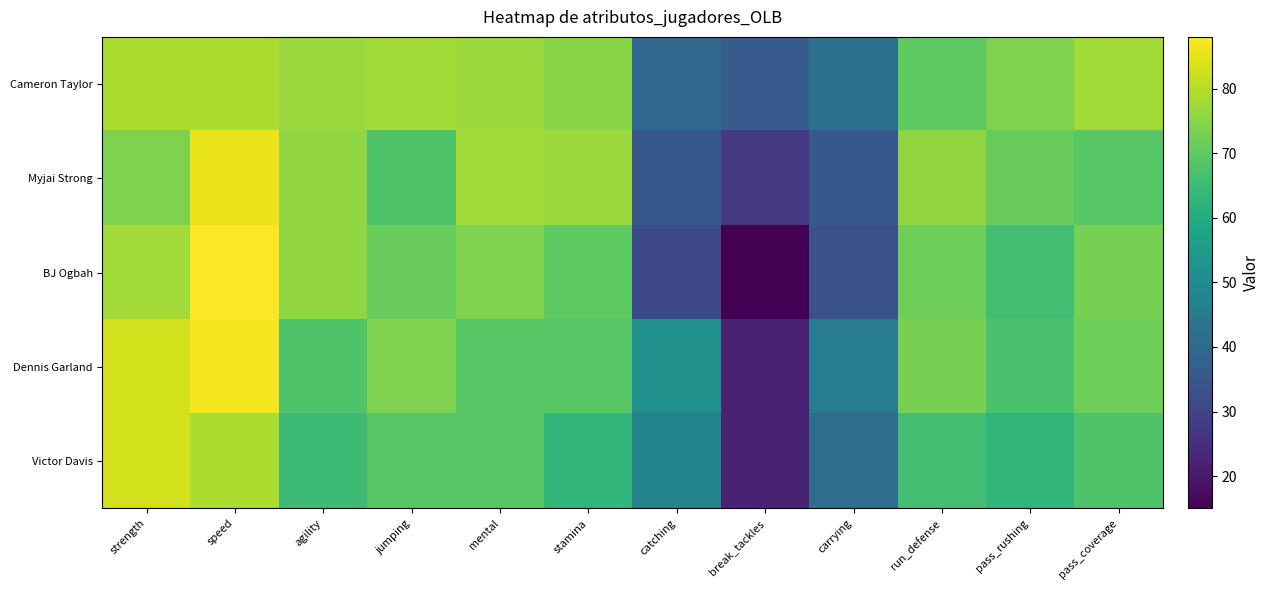

Reading left to right, list all the values displayed in this chart.

Cameron Taylor: strength=79	speed=79	agility=77	jumping=78	mental=77	stamina=75	catching=40	break_tackles=36	carrying=42	run_defense=70	pass_rushing=74	pass_coverage=78
Myjai Strong: strength=74	speed=86	agility=76	jumping=68	mental=78	stamina=77	catching=35	break_tackles=27	carrying=35	run_defense=76	pass_rushing=71	pass_coverage=69
BJ Ogbah: strength=78	speed=88	agility=76	jumping=71	mental=74	stamina=70	catching=31	break_tackles=15	carrying=33	run_defense=72	pass_rushing=66	pass_coverage=73
Dennis Garland: strength=83	speed=87	agility=68	jumping=74	mental=69	stamina=69	catching=52	break_tackles=22	carrying=46	run_defense=73	pass_rushing=67	pass_coverage=72
Victor Davis: strength=83	speed=79	agility=65	jumping=69	mental=69	stamina=63	catching=48	break_tackles=22	carrying=41	run_defense=66	pass_rushing=63	pass_coverage=68